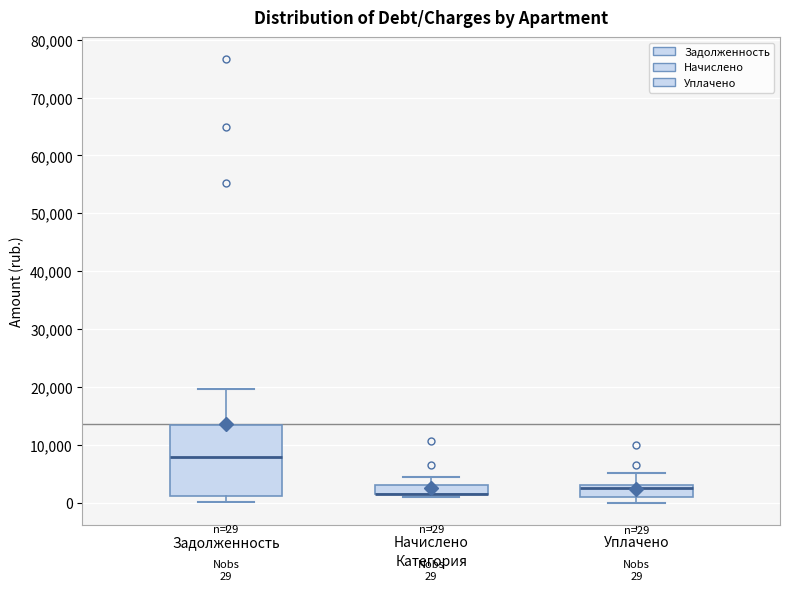

Which box is the tallest, from its lower edge to its upper edge?

Задолженность